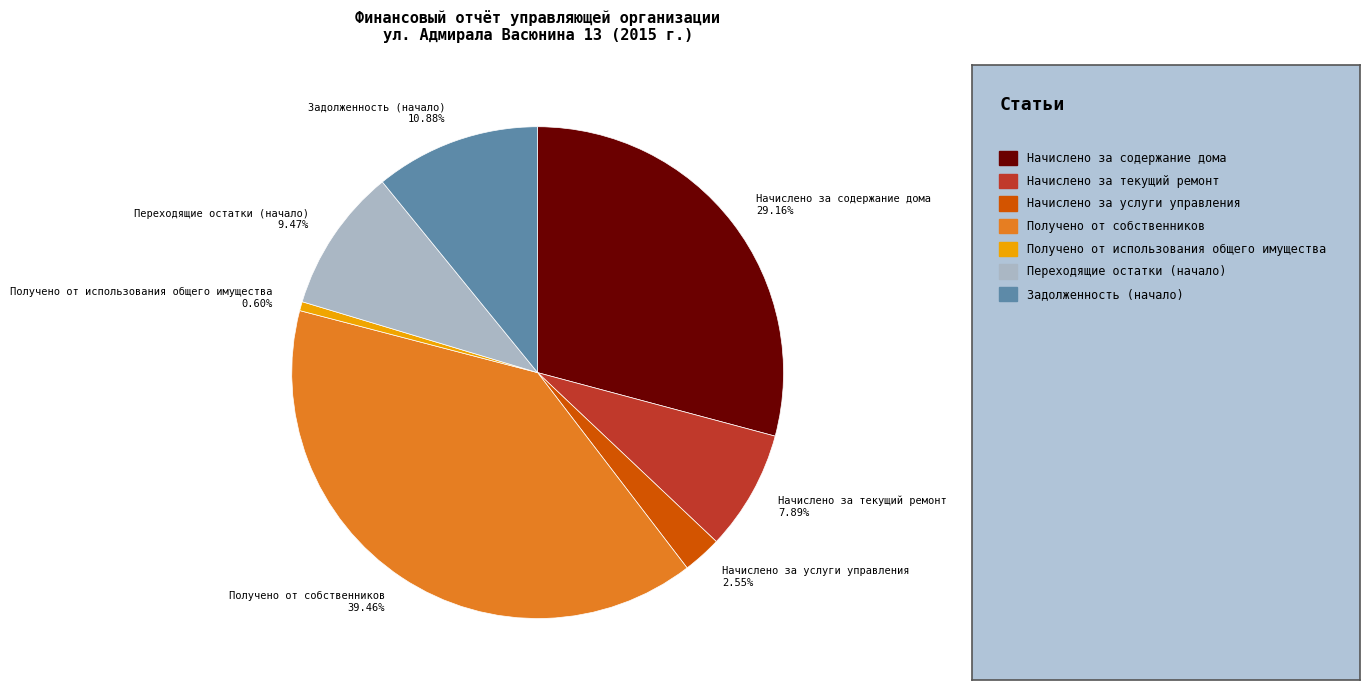

To the nearest percent, what is the combined percentage of Переходящие остатки (начало) and Задолженность (начало)?

20%